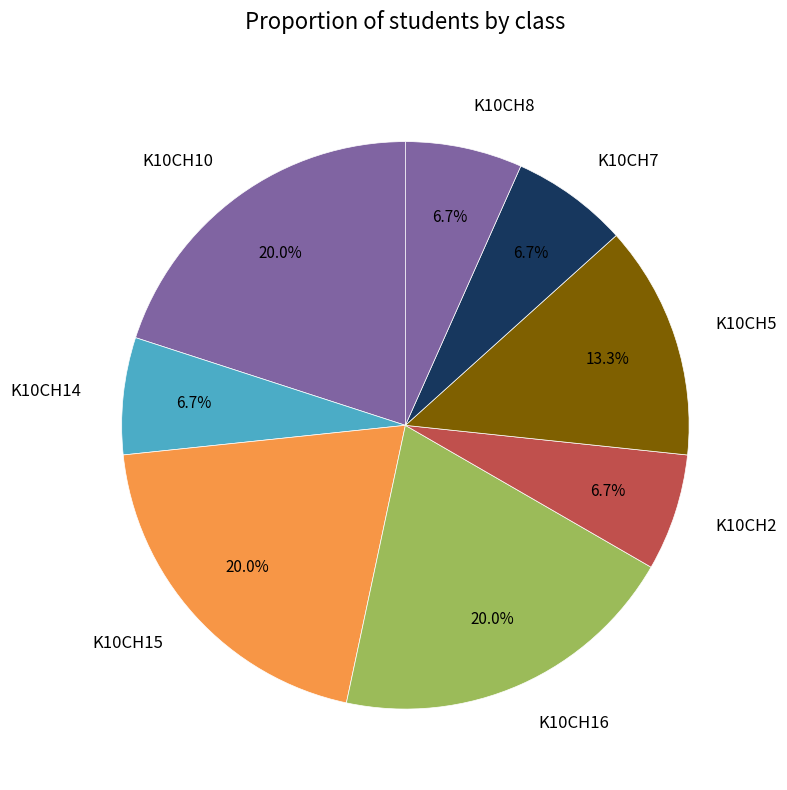

Is there any slice that represents more than half of the pie?

No